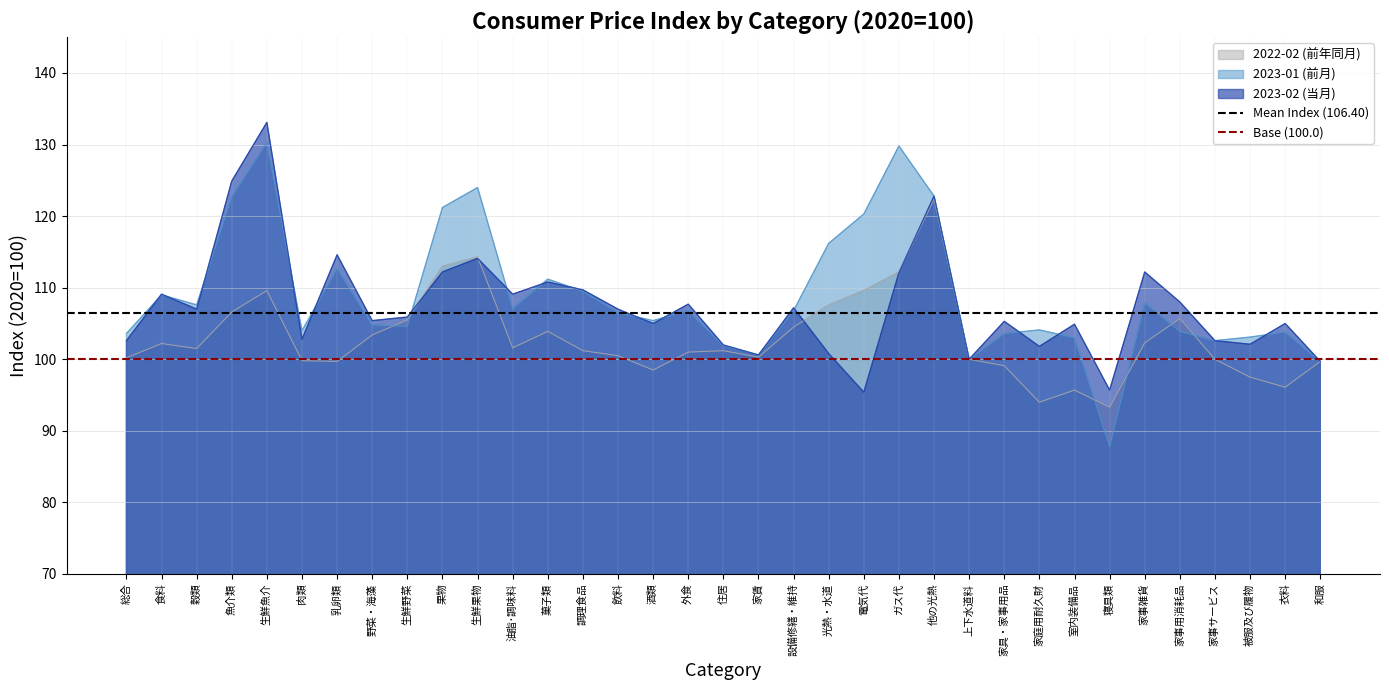

The Mean Index (106.40) series shows 177.5 at 総合. True or false?

False